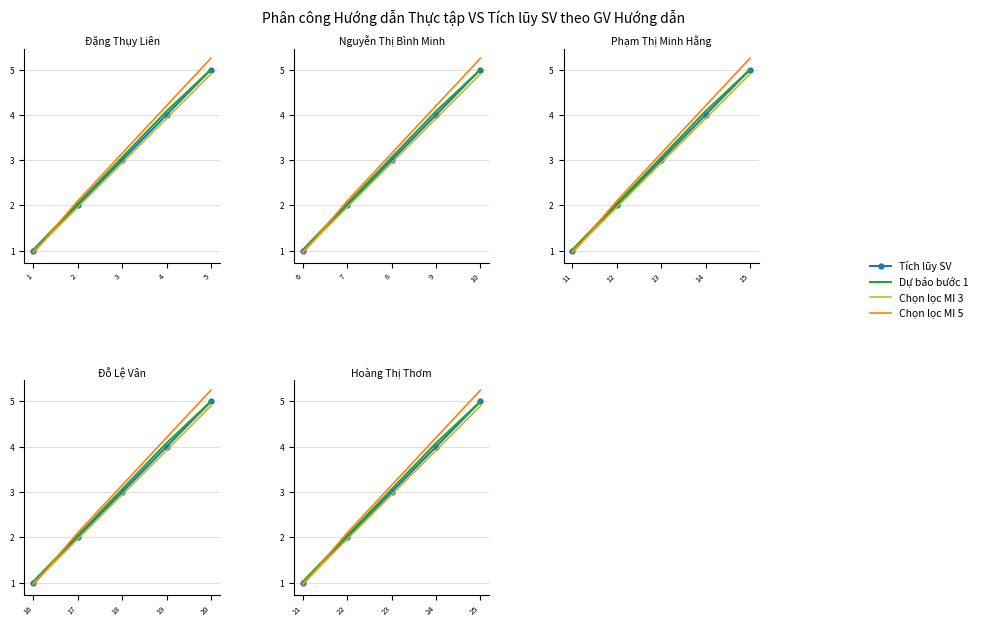

Rank the categories by Chọn lọc MI 3 value from highest to lowest.

25, 24, 23, 22, 21